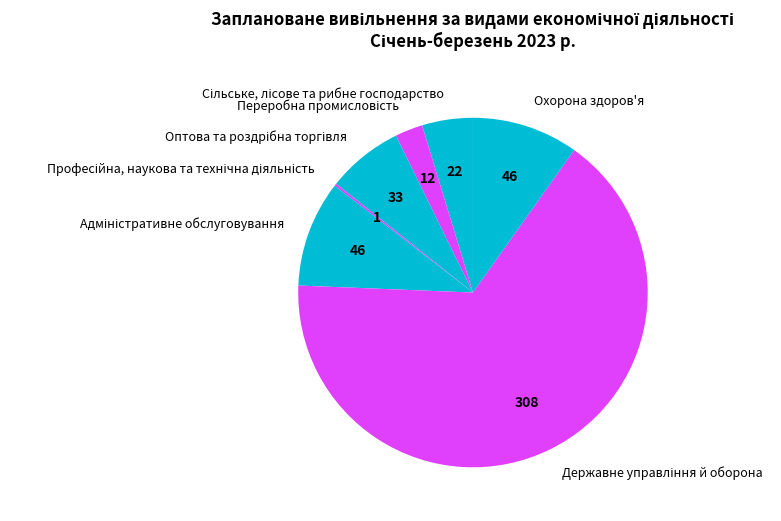

Does any single category account for the majority?

Yes